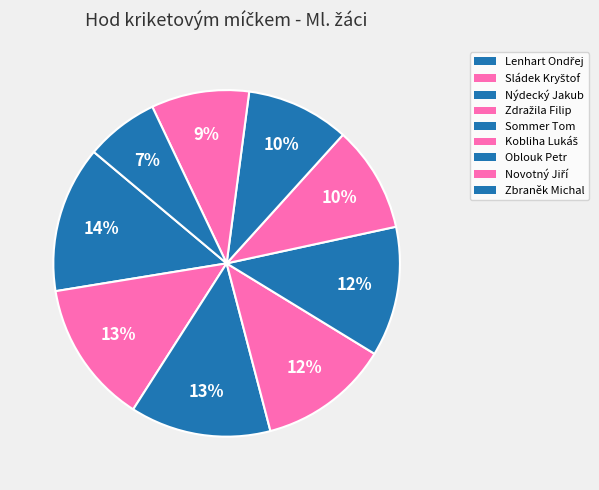

What percentage do Zbraněk Michal and Kobliha Lukáš together represent?

16.7%